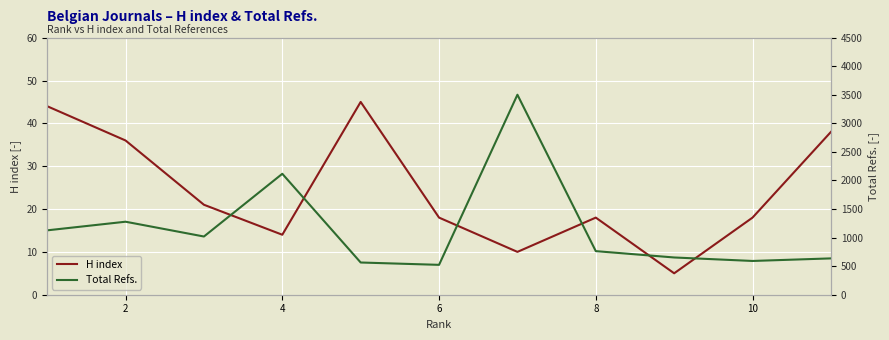

Is it true that H index equals 31 at 10?

False